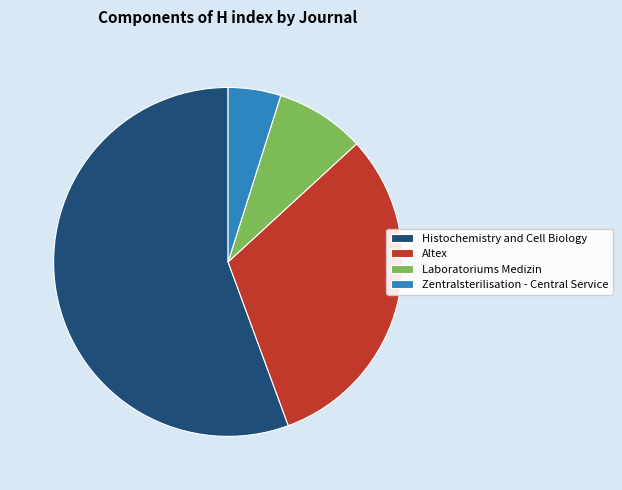

Which slice is the smallest?

Zentralsterilisation - Central Service